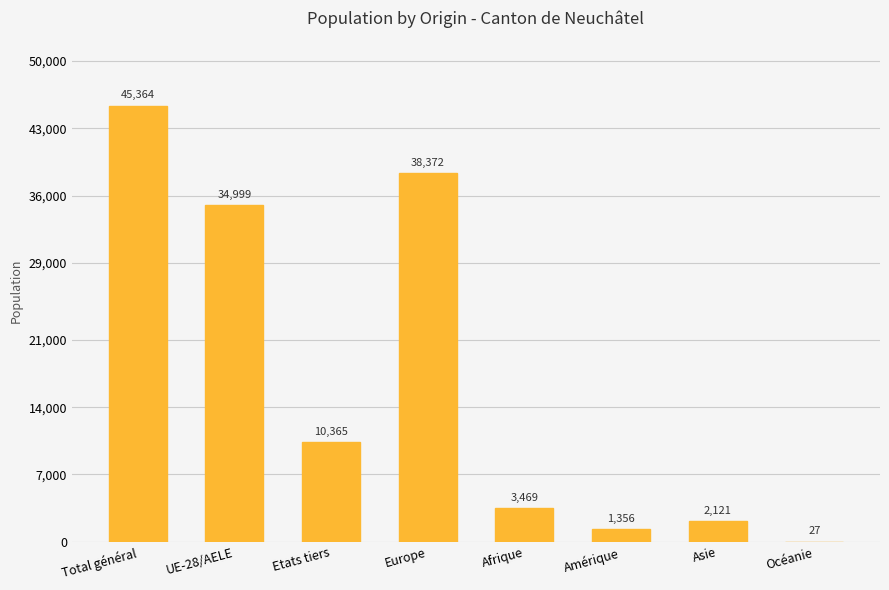

The chart shows a value of 3469 at Afrique. True or false?

True